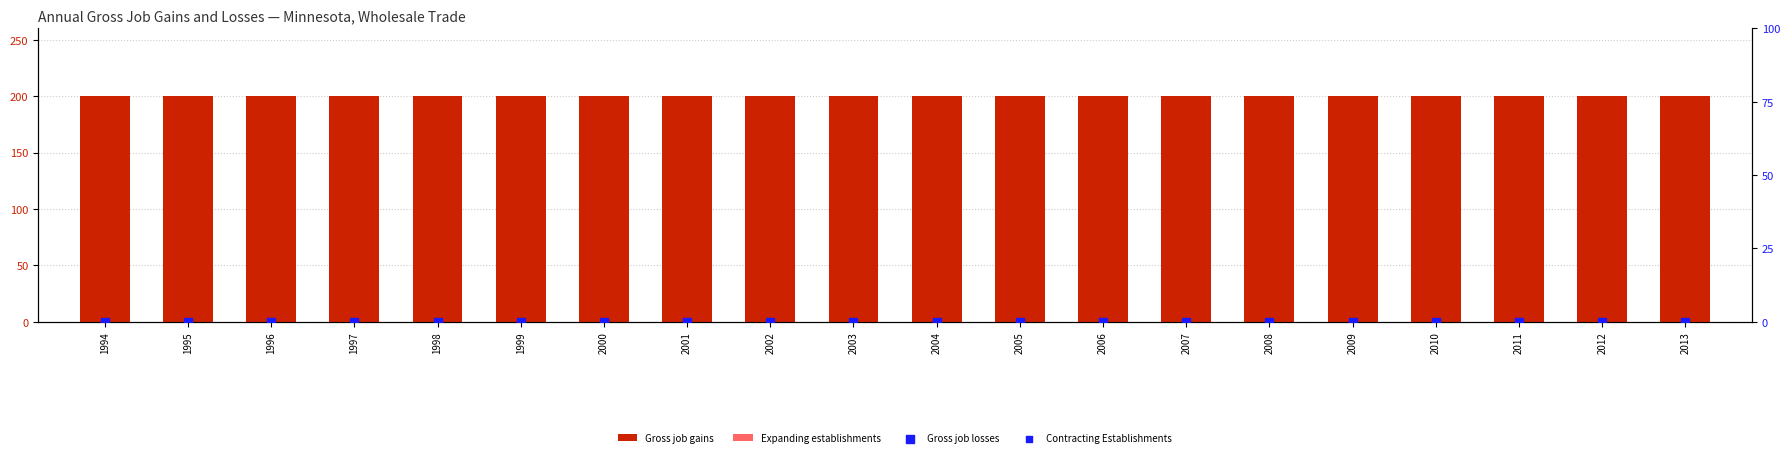

What is the total value across all series at 2002?

200